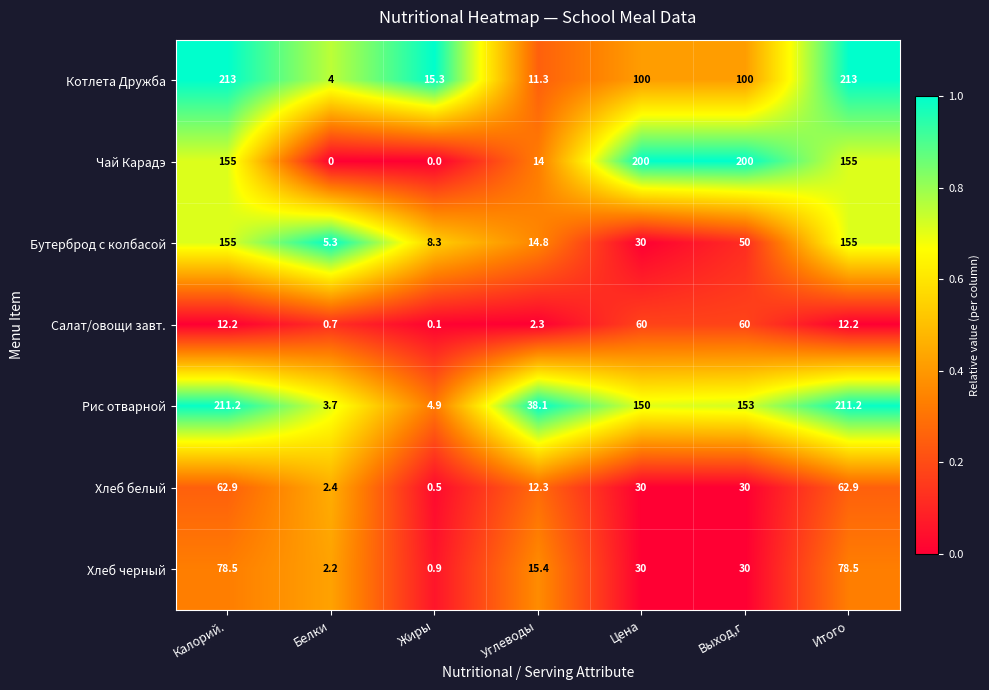

Which series has the largest total across all categories?

Рис отварной